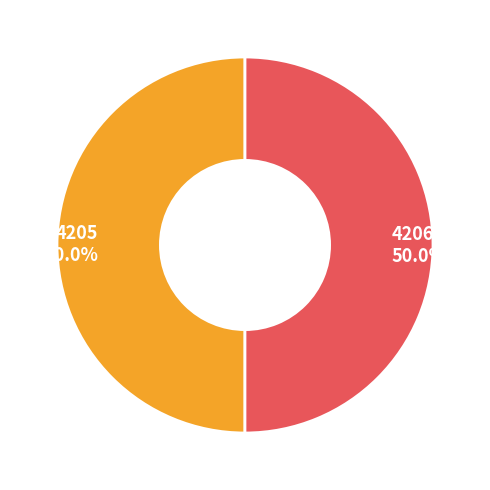

What is the ratio of the value at 4205 to the value at 4206?

1.0